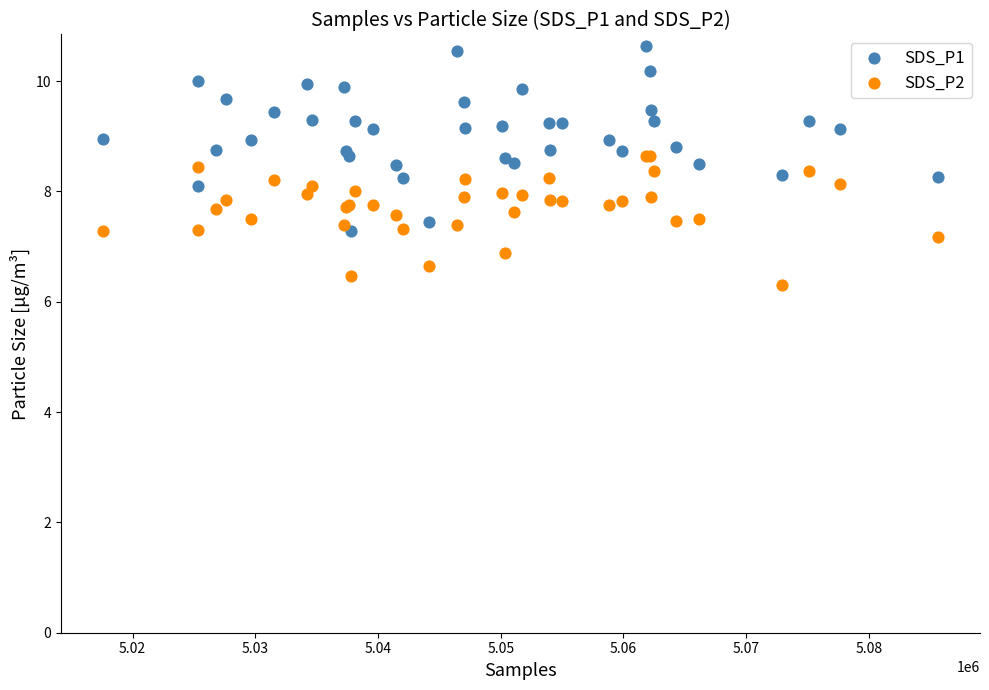

Which series reaches the maximum Y coordinate?

SDS_P1